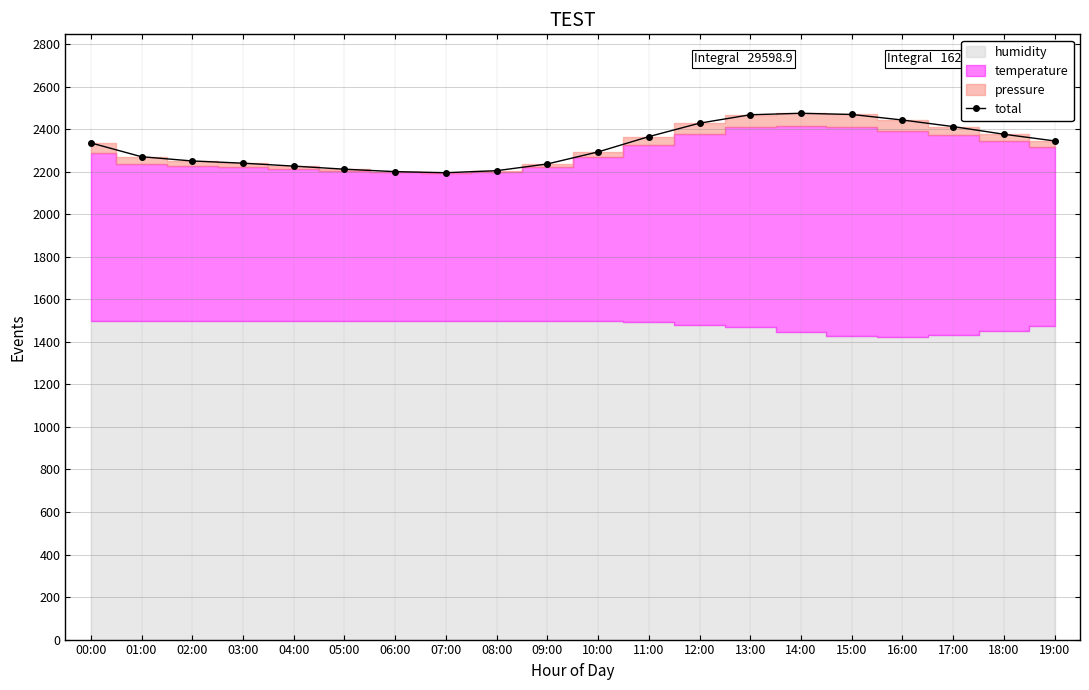

Rank the categories by value from highest to lowest.

14:00, 15:00, 13:00, 16:00, 12:00, 17:00, 18:00, 11:00, 19:00, 00:00, 10:00, 01:00, 02:00, 03:00, 09:00, 04:00, 05:00, 08:00, 06:00, 07:00